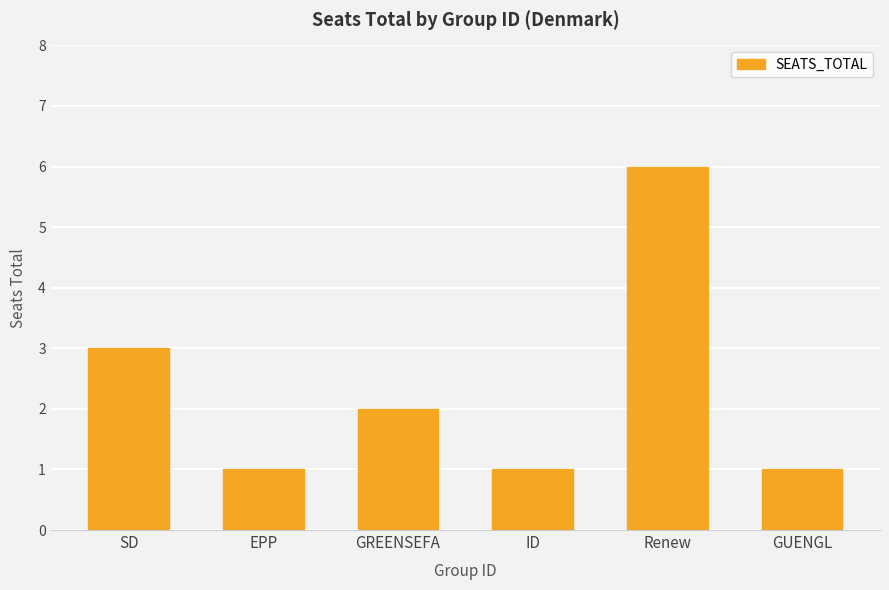

Between GUENGL and SD, which is larger?

SD